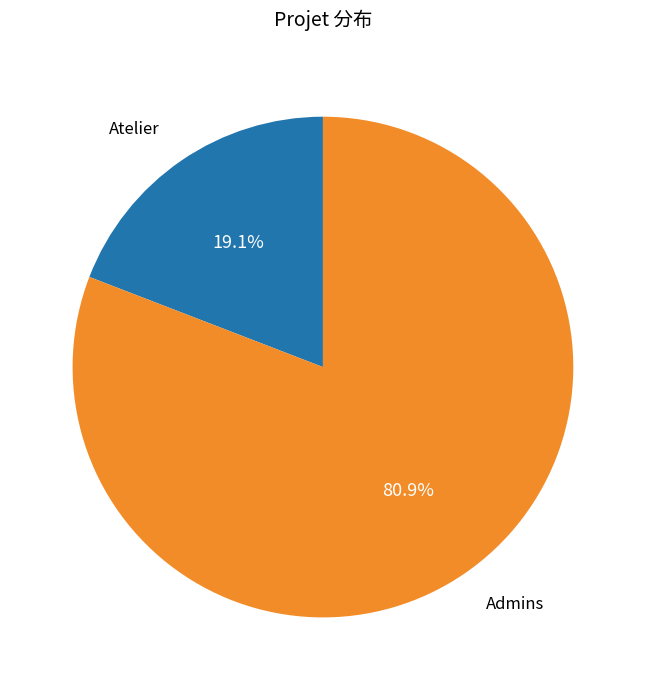

Does any single category account for the majority?

Yes